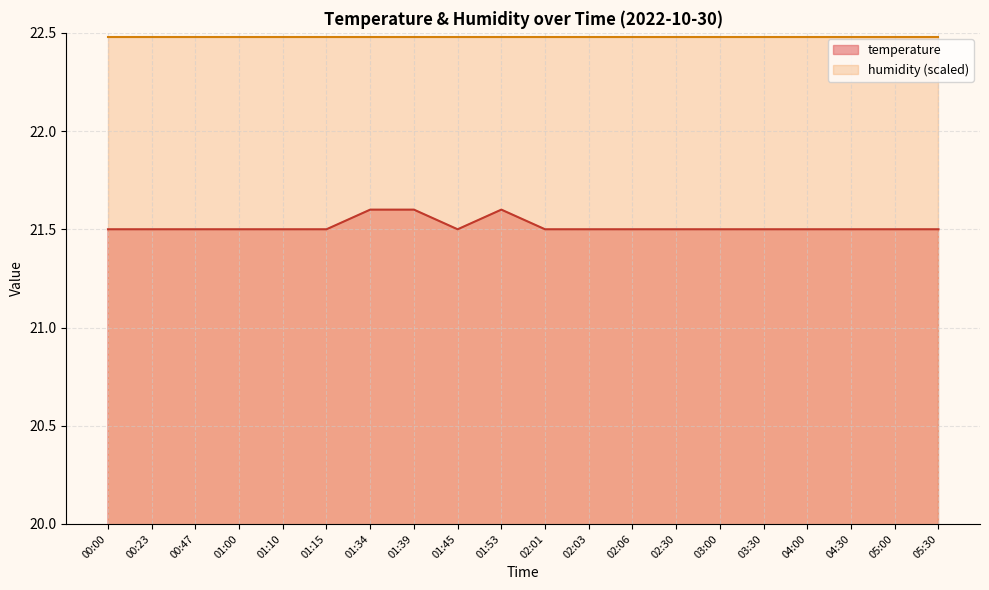

True or false: the data has more than 0 interior local peaks.

True